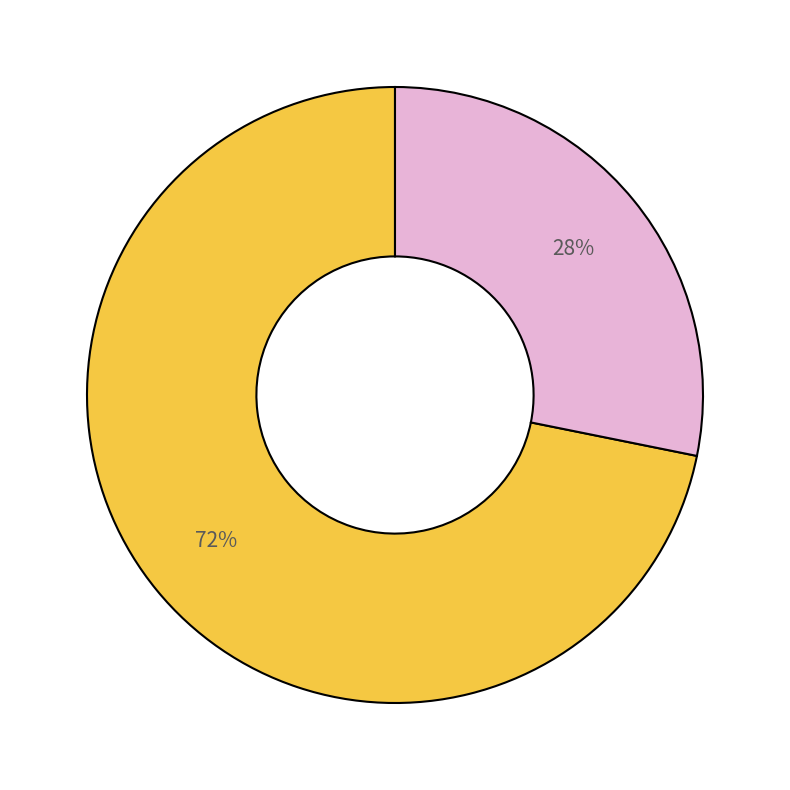

Count the number of slices in the pie.

2